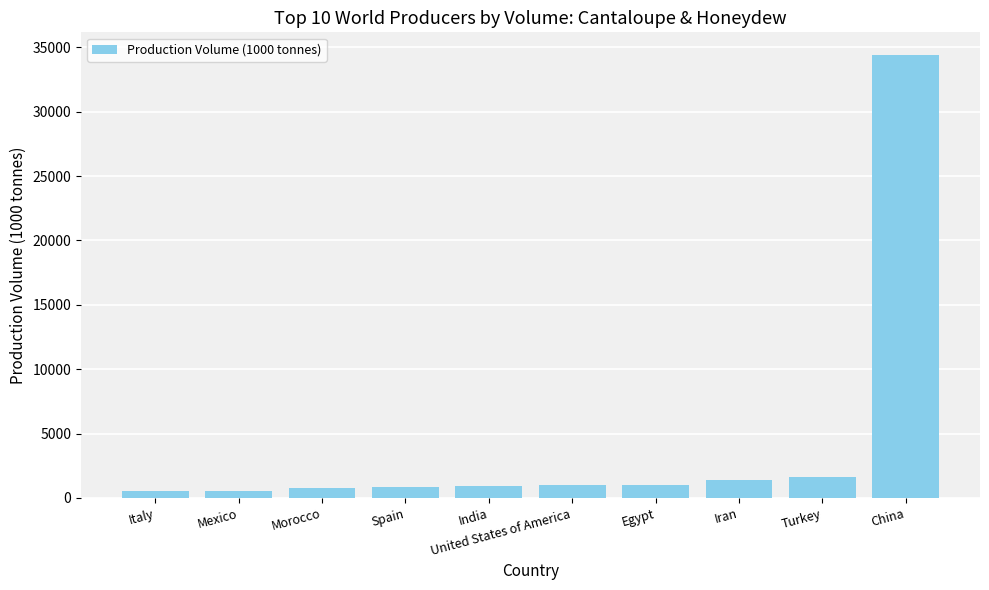

The value at China is 34444.0. True or false?

True